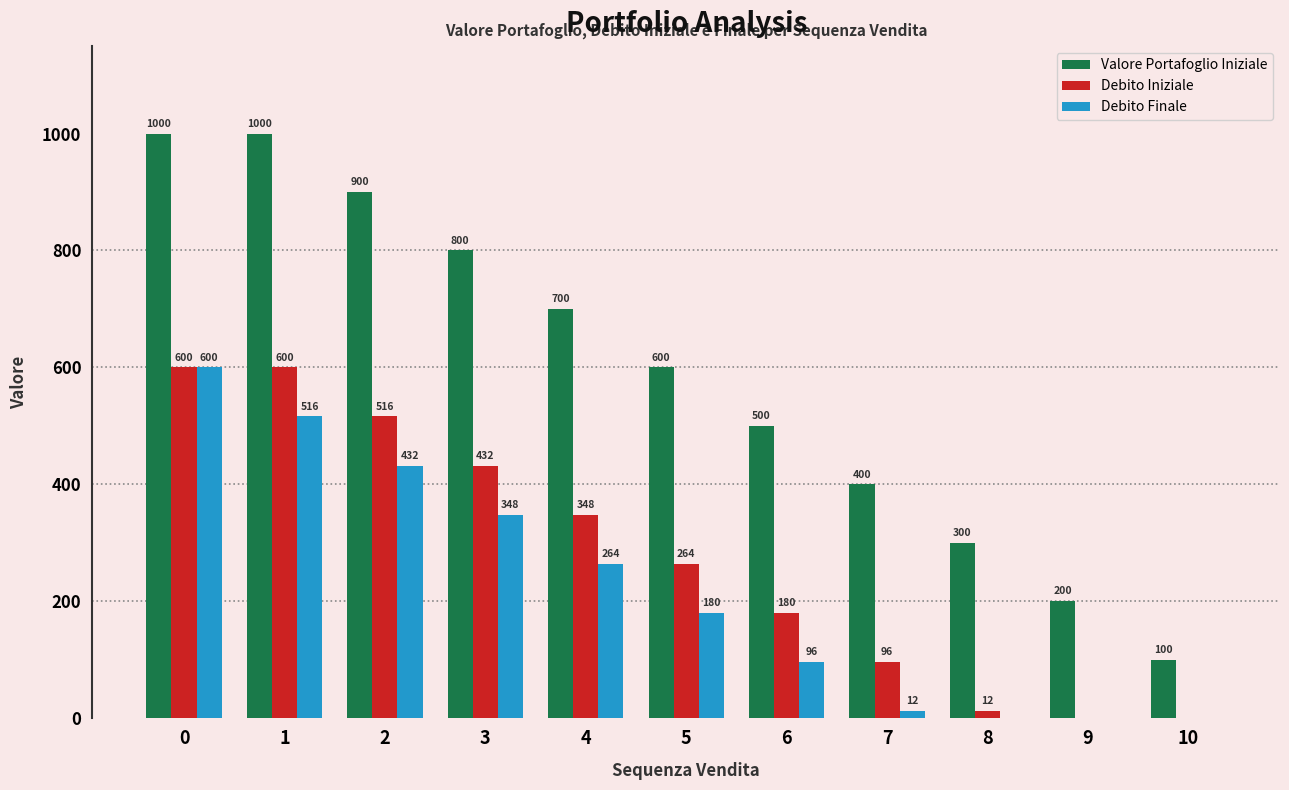

What is the sum of the Valore Portafoglio Iniziale values at 2 and 10?

1000